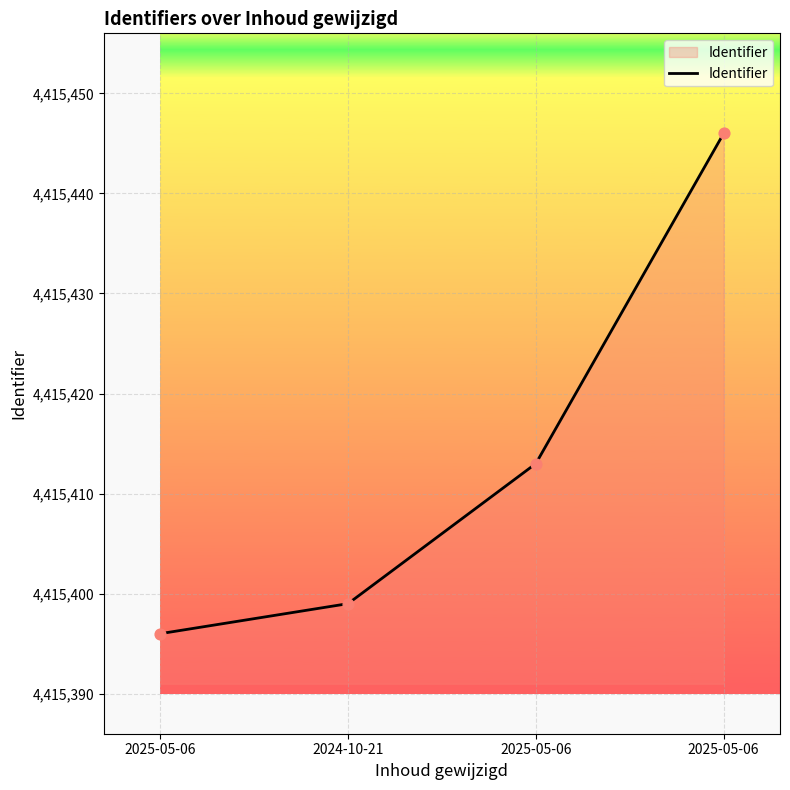

Does the chart have visible grid lines?

Yes